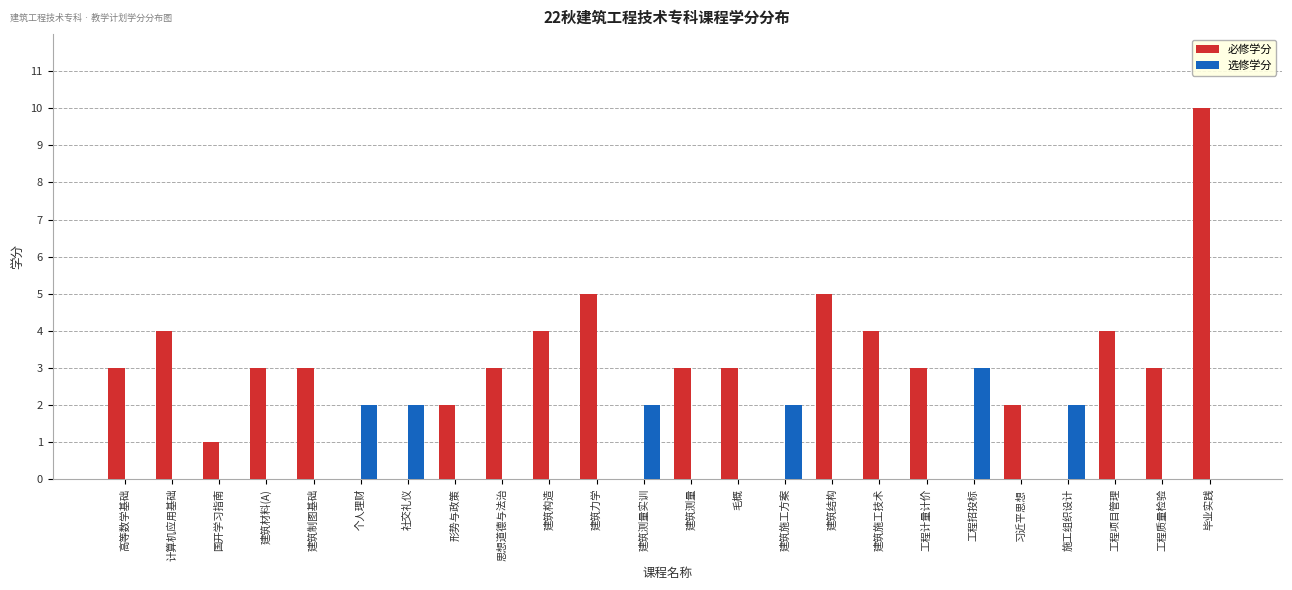

The 选修学分 series shows 0 at 习近平思想. True or false?

True